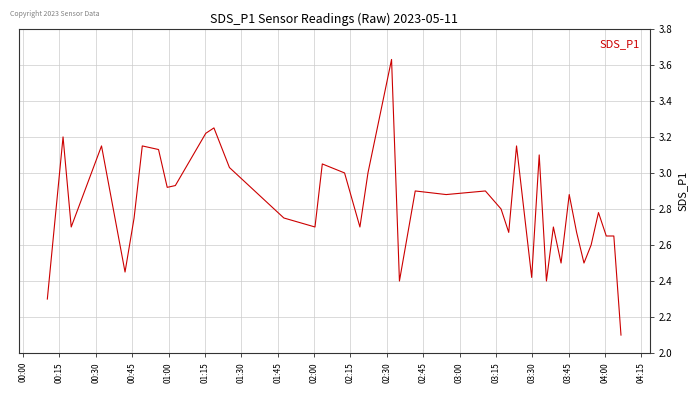

What is the smallest value displayed?

2.1